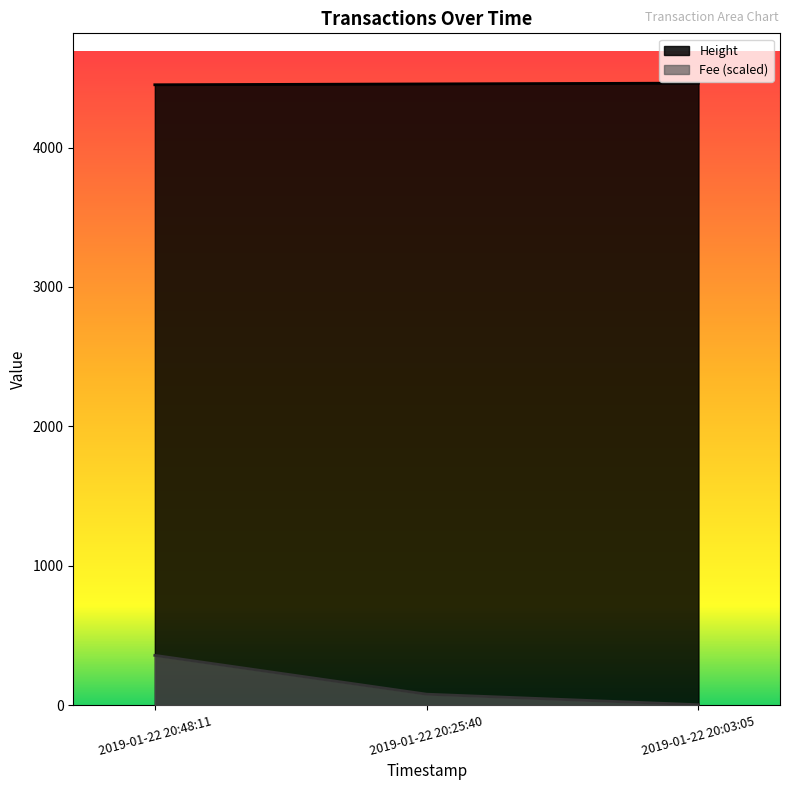

Count the values in the range 4451 to 4463.

3